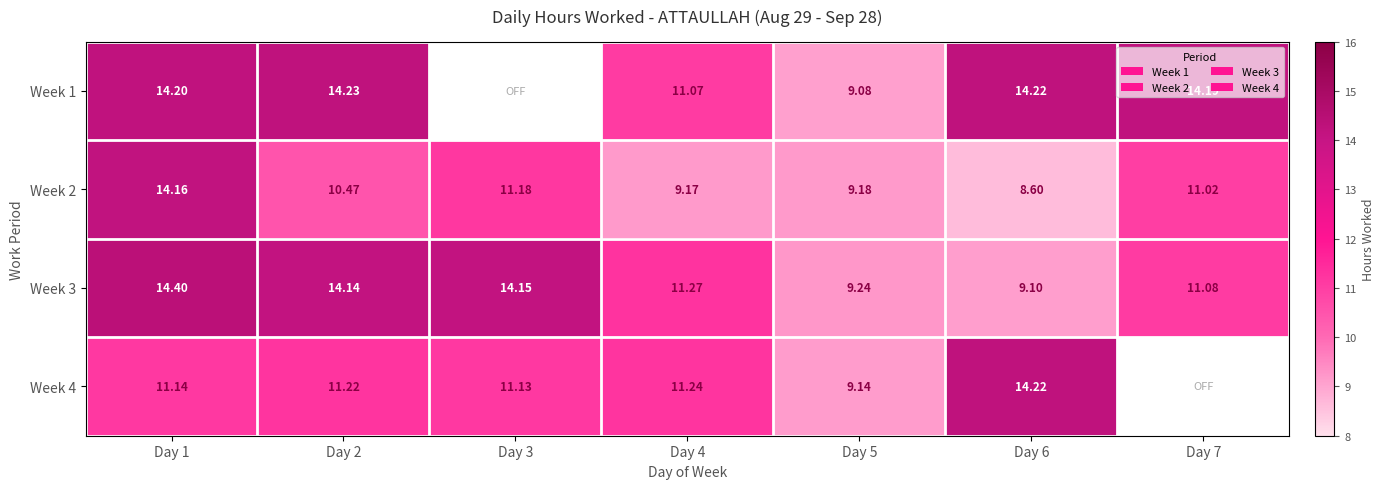

What is the total value across all series at Day 1?

53.9